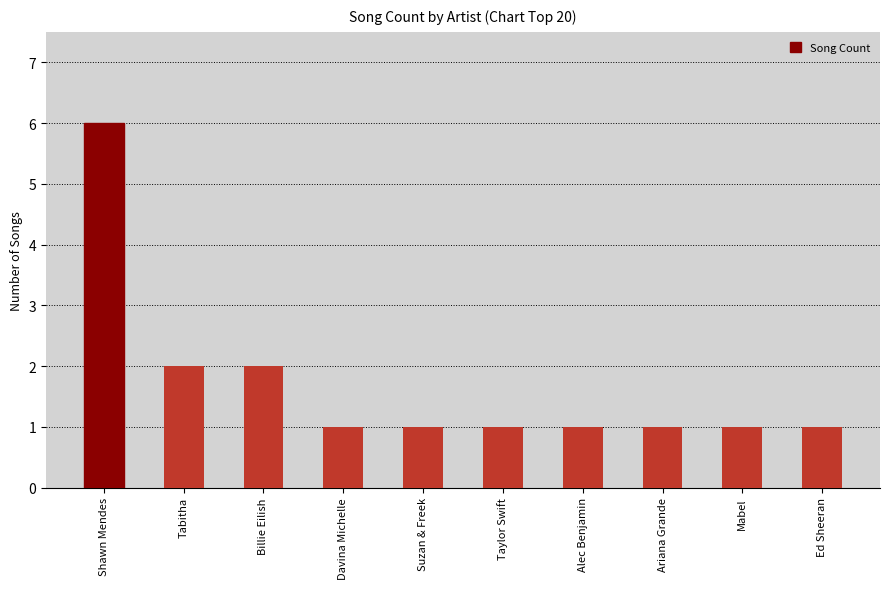

Is it true that the value at Ariana Grande is 1?

True